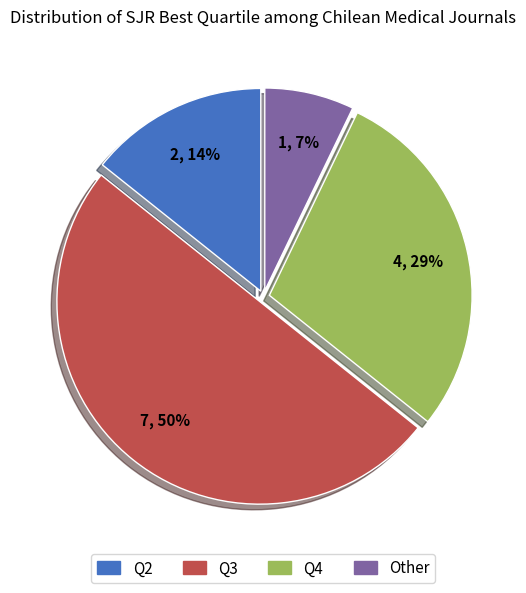

To the nearest percent, what percentage of the pie is Q2?

14%